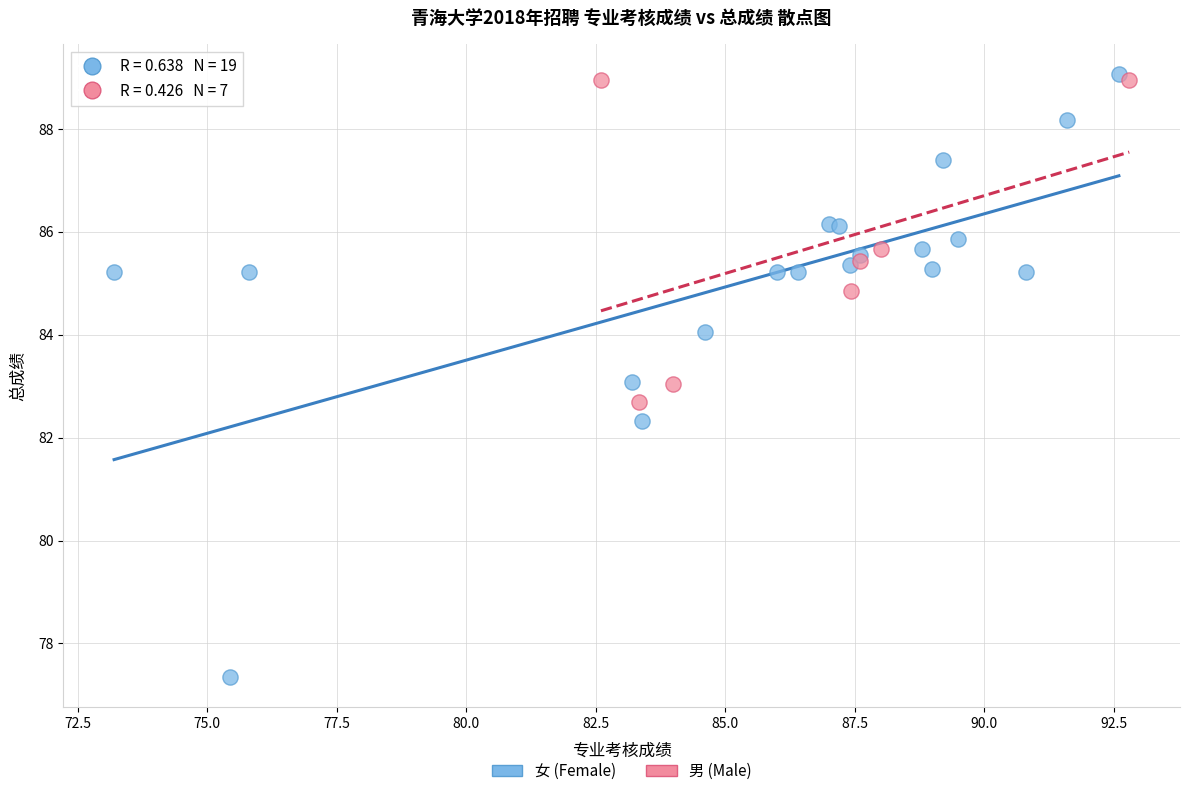

What are all the series names shown in the legend?

女 (Female), 男 (Male)